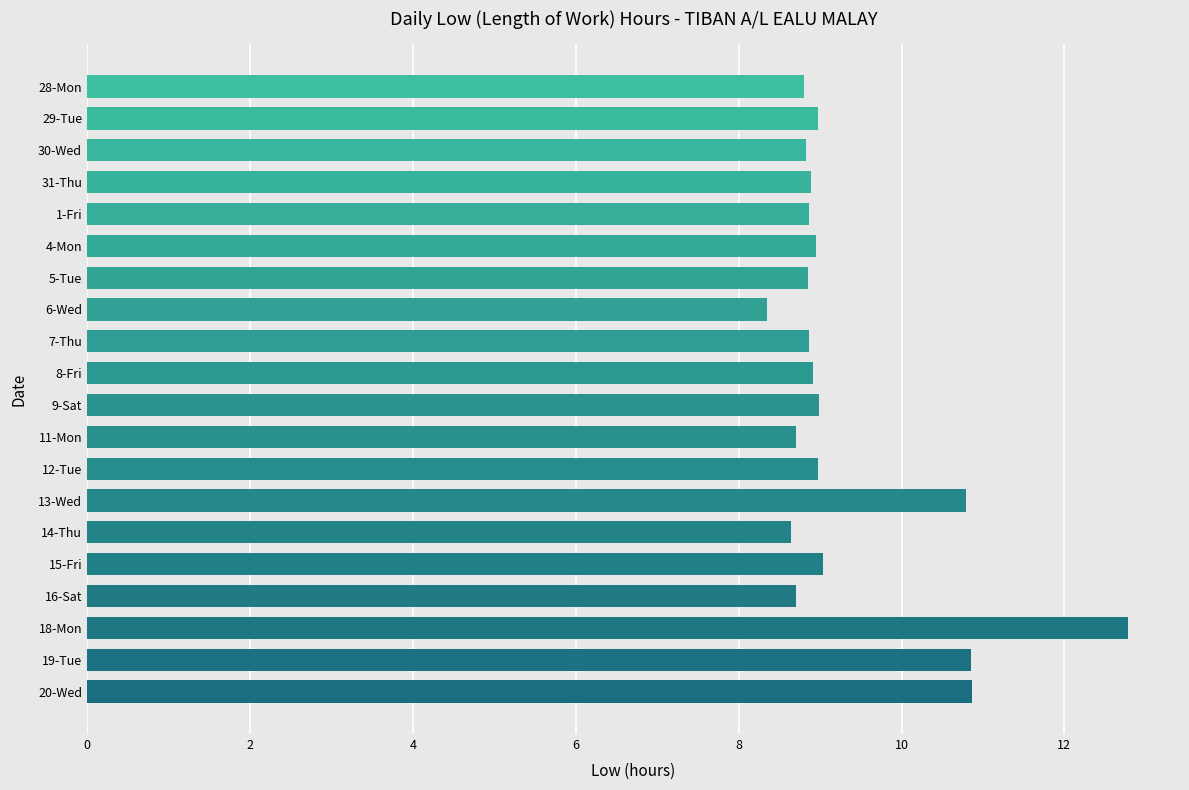

What is the change in value from 11-Mon to 20-Wed?

+2.2